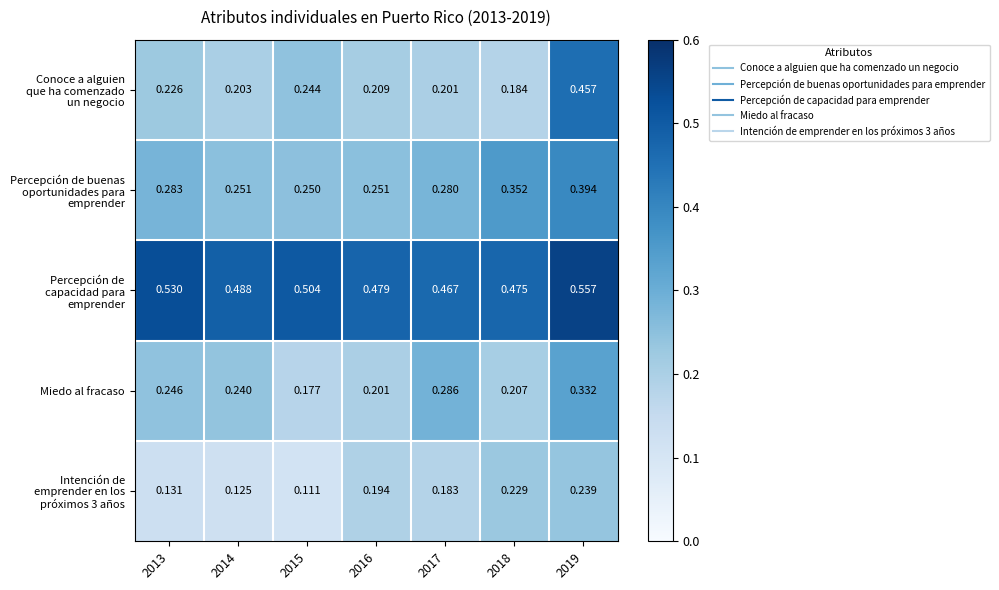

Which series changed the most between 2017 and 2018?

Miedo al fracaso